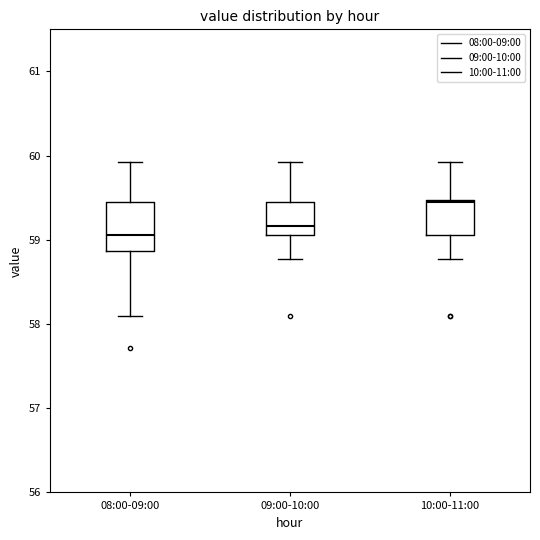

Which box's median line is the highest?

10:00-11:00